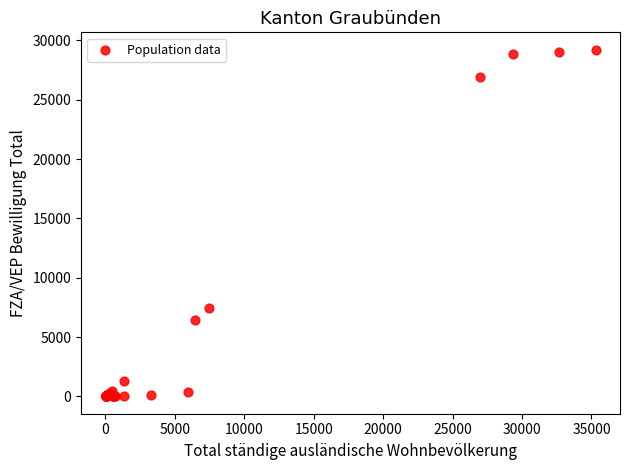

What Y value in the scatter plot is closest to 14614?

7488